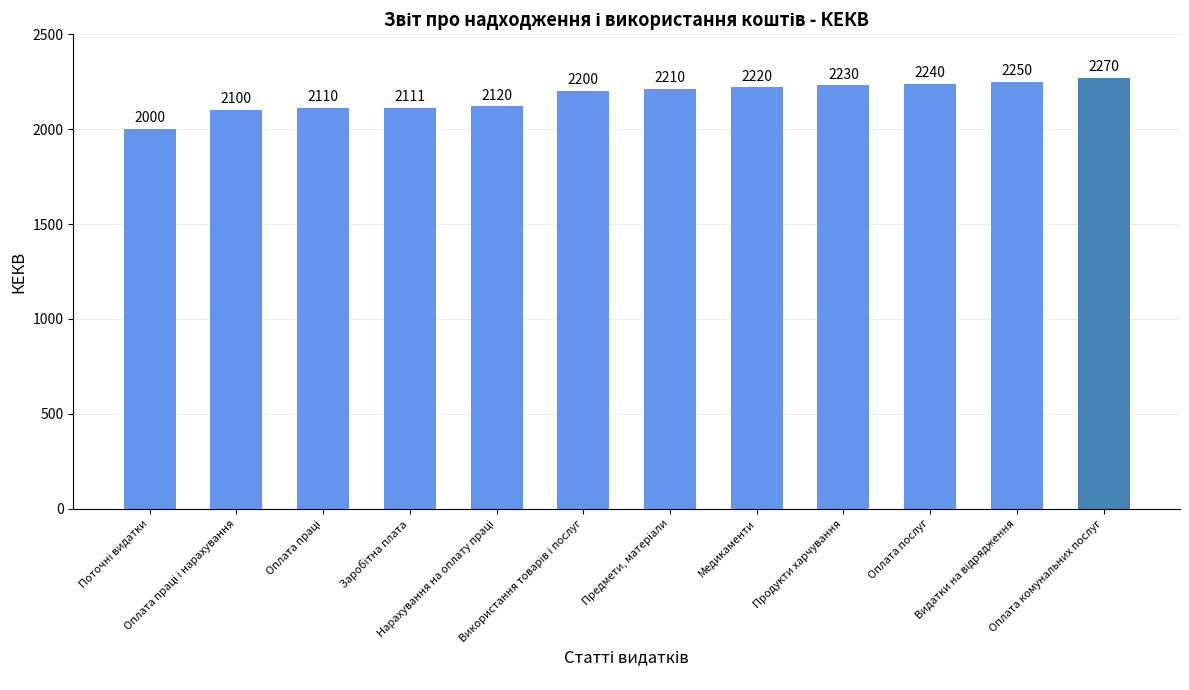

What is the sum of all values?

26061